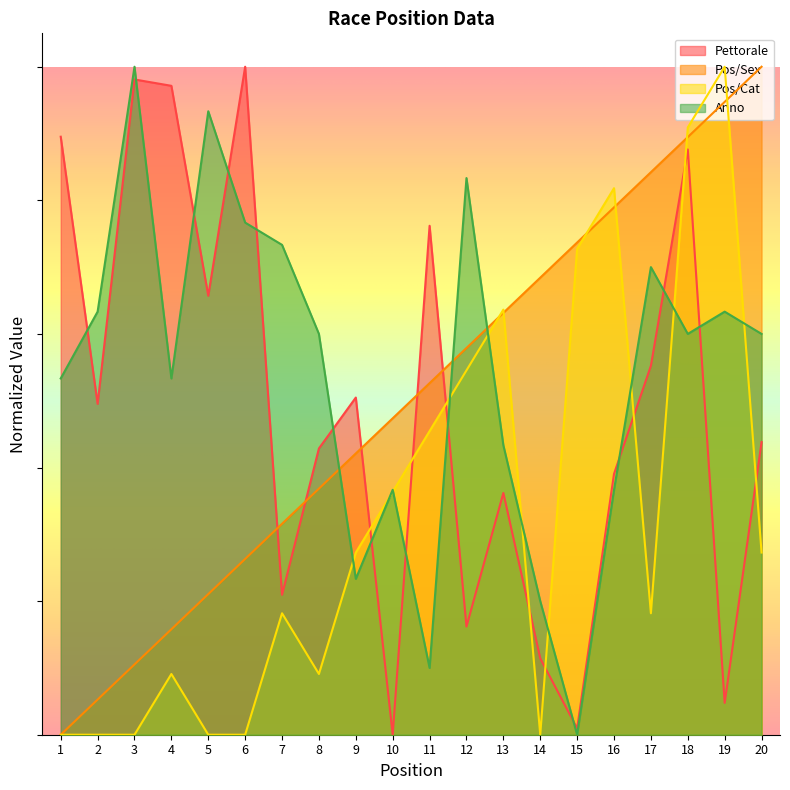

Reading left to right, transcribe all the data shown in this chart.

Pettorale: 1=0.9	2=0.5	3=1.0	4=1.0	5=0.7	6=1.0	7=0.2	8=0.4	9=0.5	10=0.0	11=0.8	12=0.2	13=0.4	14=0.1	15=0.0	16=0.4	17=0.6	18=0.9	19=0.0	20=0.4
Pos/Sex: 1=0.0	2=0.1	3=0.1	4=0.2	5=0.2	6=0.3	7=0.3	8=0.4	9=0.4	10=0.5	11=0.5	12=0.6	13=0.6	14=0.7	15=0.7	16=0.8	17=0.8	18=0.9	19=0.9	20=1.0
Pos/Cat: 1=0.0	2=0.0	3=0.0	4=0.1	5=0.0	6=0.0	7=0.2	8=0.1	9=0.3	10=0.4	11=0.5	12=0.5	13=0.6	14=0.0	15=0.7	16=0.8	17=0.2	18=0.9	19=1.0	20=0.3
Anno: 1=0.5	2=0.6	3=1.0	4=0.5	5=0.9	6=0.8	7=0.7	8=0.6	9=0.2	10=0.4	11=0.1	12=0.8	13=0.4	14=0.2	15=0.0	16=0.4	17=0.7	18=0.6	19=0.6	20=0.6